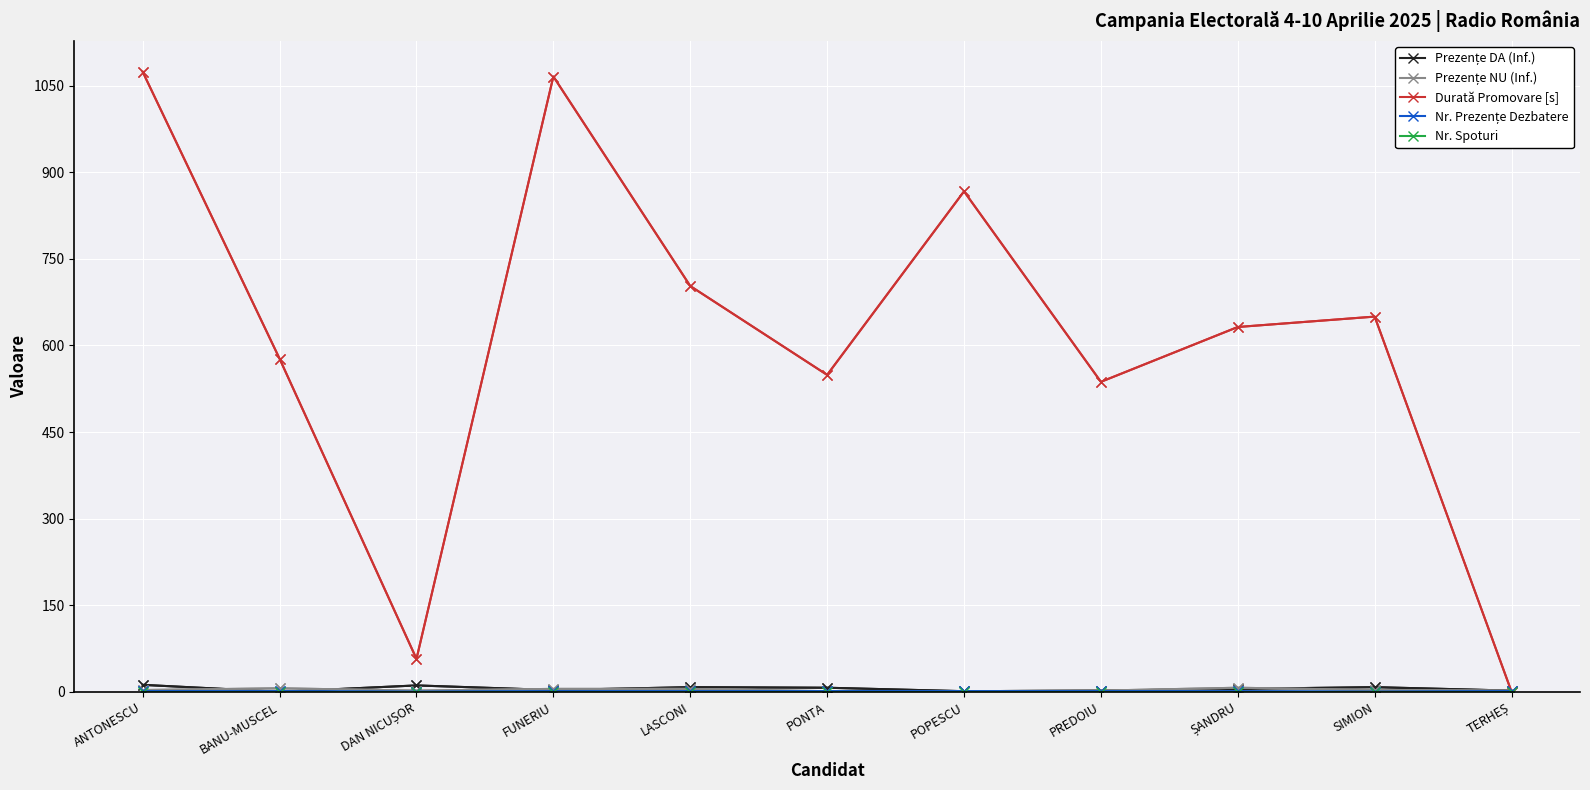

What position from the left is BANU-MUSCEL?

2